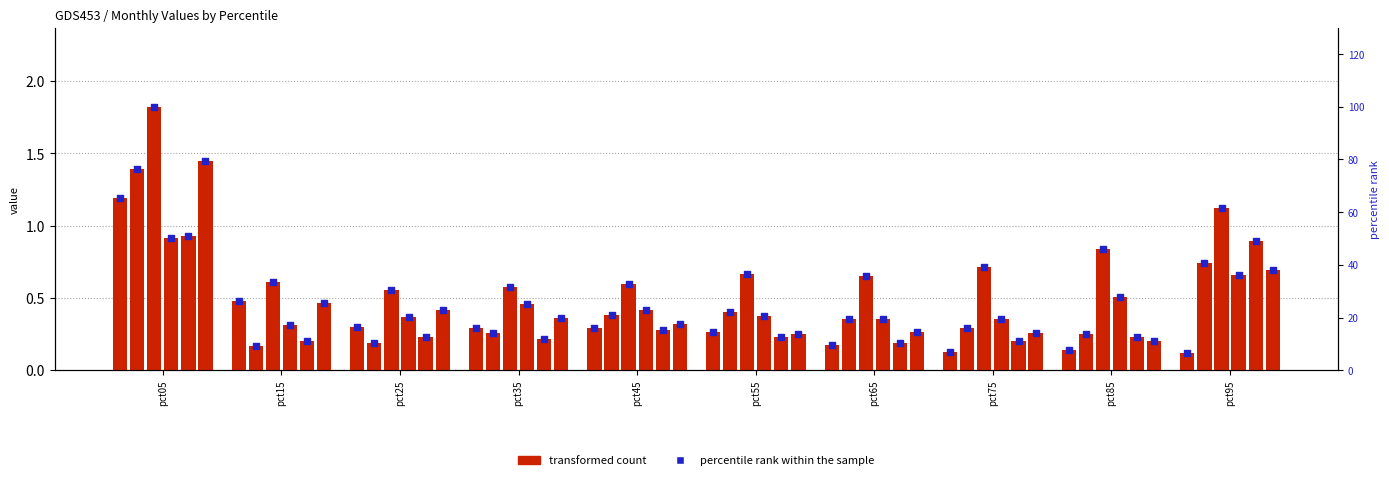

What are all the series names shown in the legend?

transformed count, percentile rank within the sample